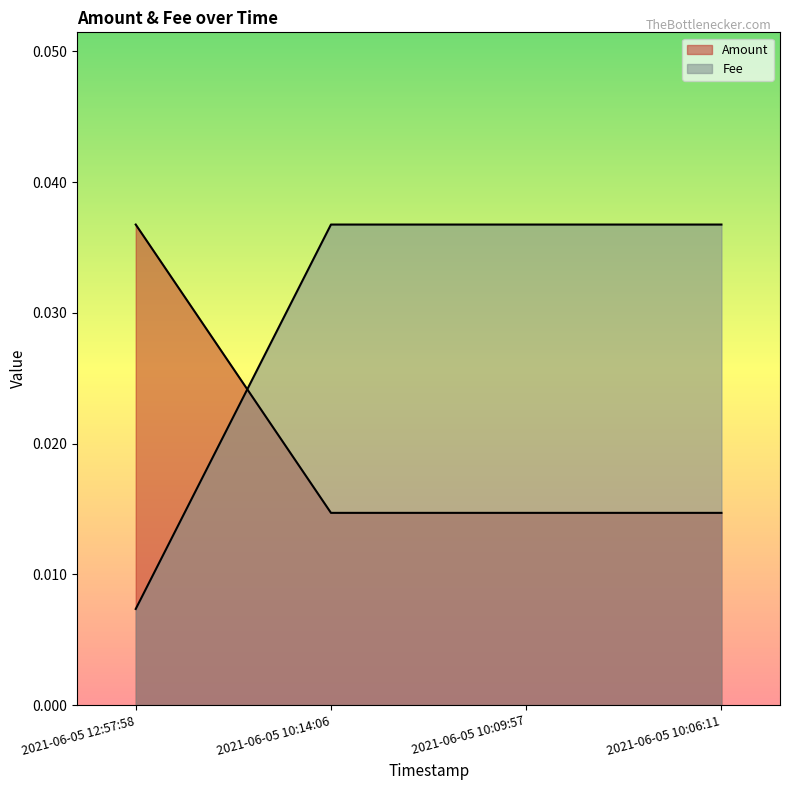

Which series ends up on top after the final intersection of Fee and Amount?

Fee